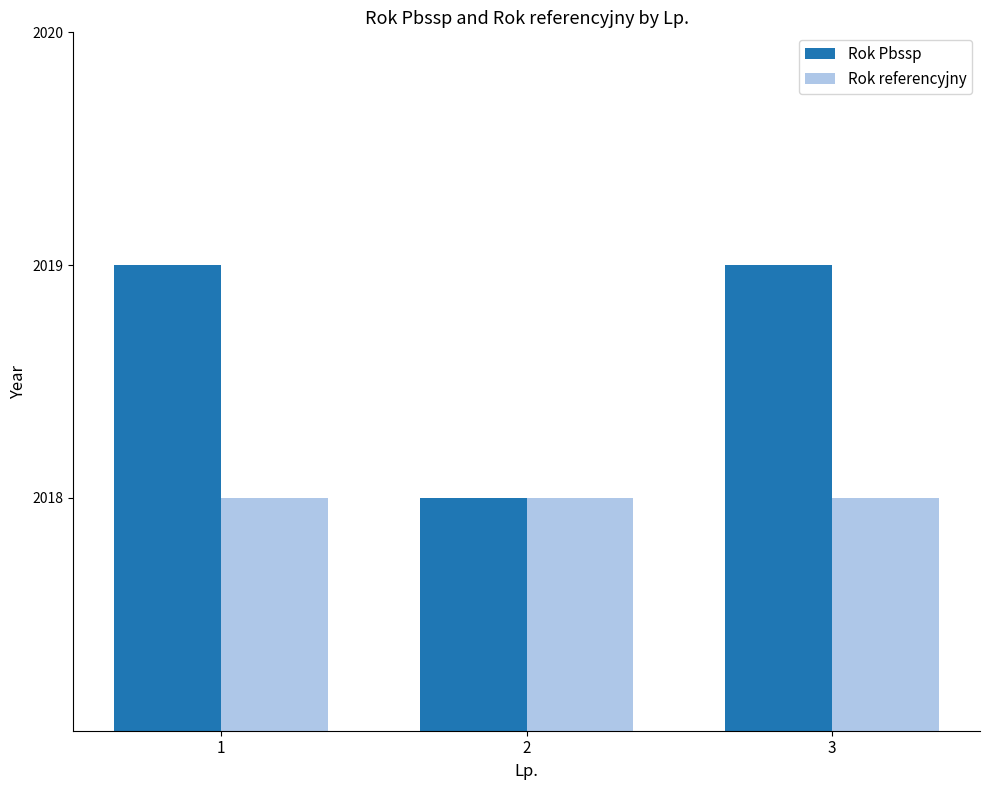

Which series has the largest total across all categories?

Rok Pbssp